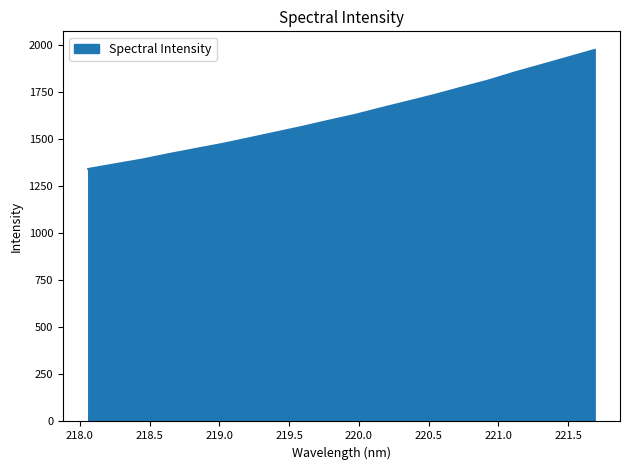

Reading left to right, transcribe all the data shown in this chart.

1339.4	1364.5	1388.8	1417.8	1444.9	1471.6	1501.4	1531.8	1562.4	1594.9	1626.3	1662.5	1697.4	1732.7	1771.2	1808.5	1851.7	1891.2	1931.1	1971.3